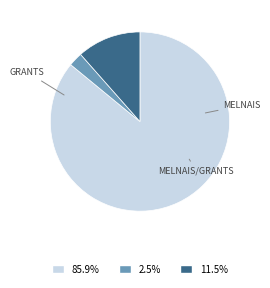

Count the number of slices in the pie.

3